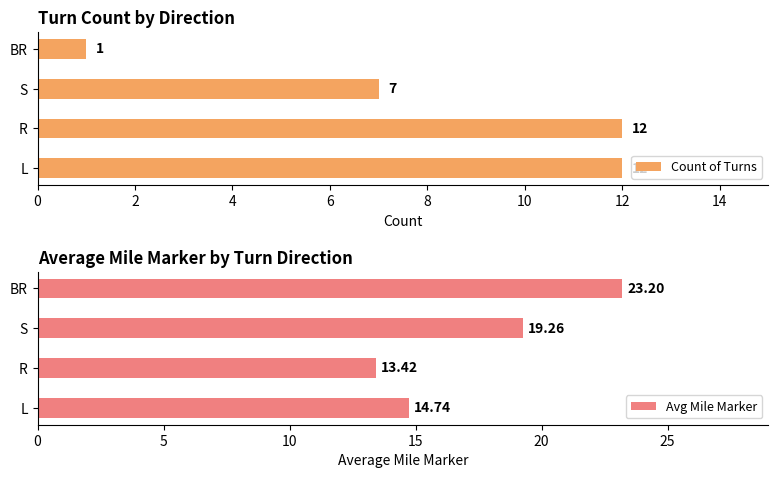

What is the sum of all Count of Turns values?

32